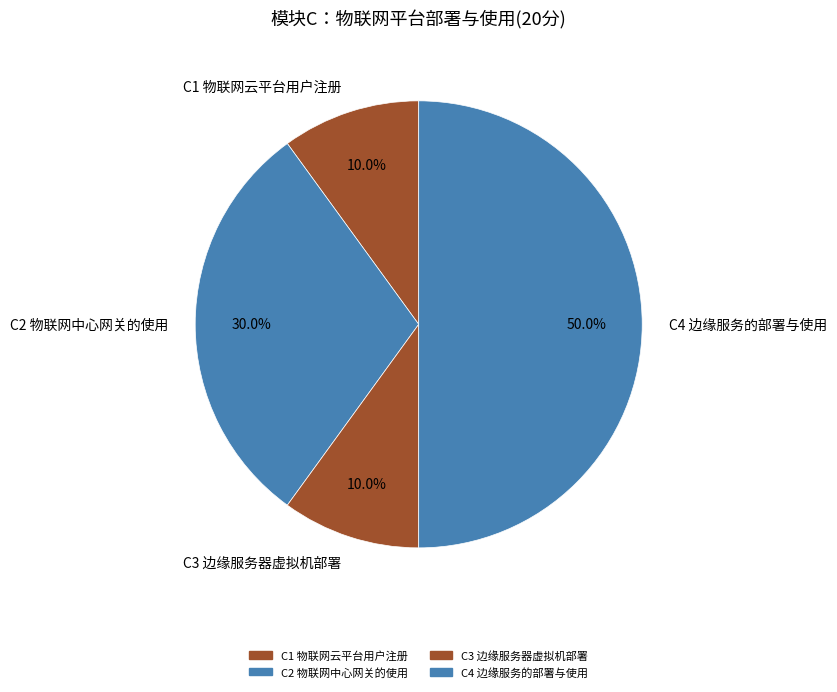

How many segments does this pie chart have?

4